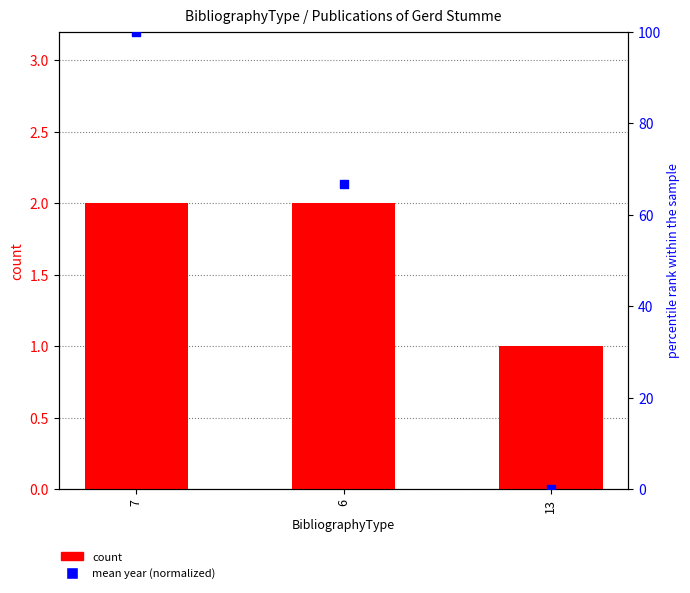

At how many categories does at least one series exceed 15?

2